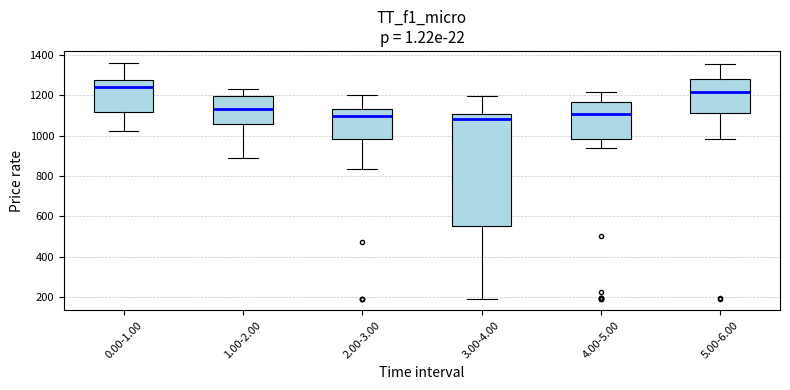

Comparing the boxes themselves (not the whiskers), which one is the tallest?

3.00-4.00